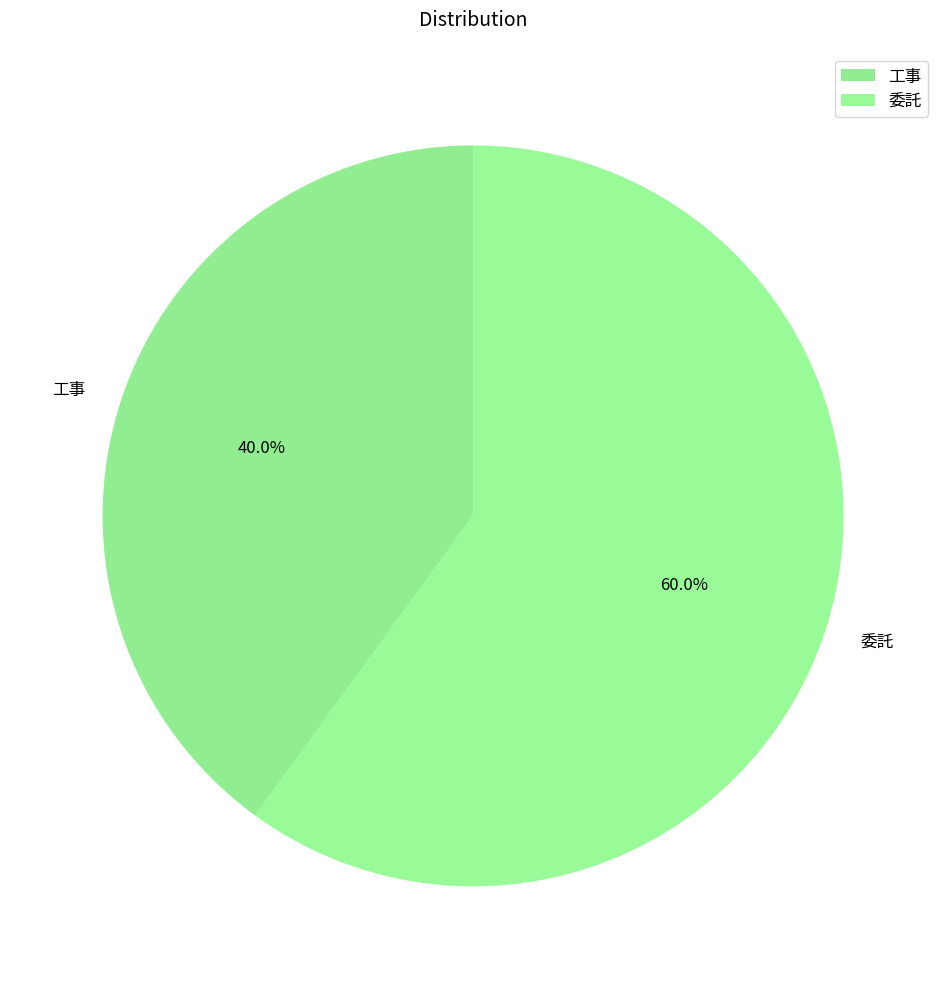

Combined, what portion of the pie is 委託 and 工事?

100.0%